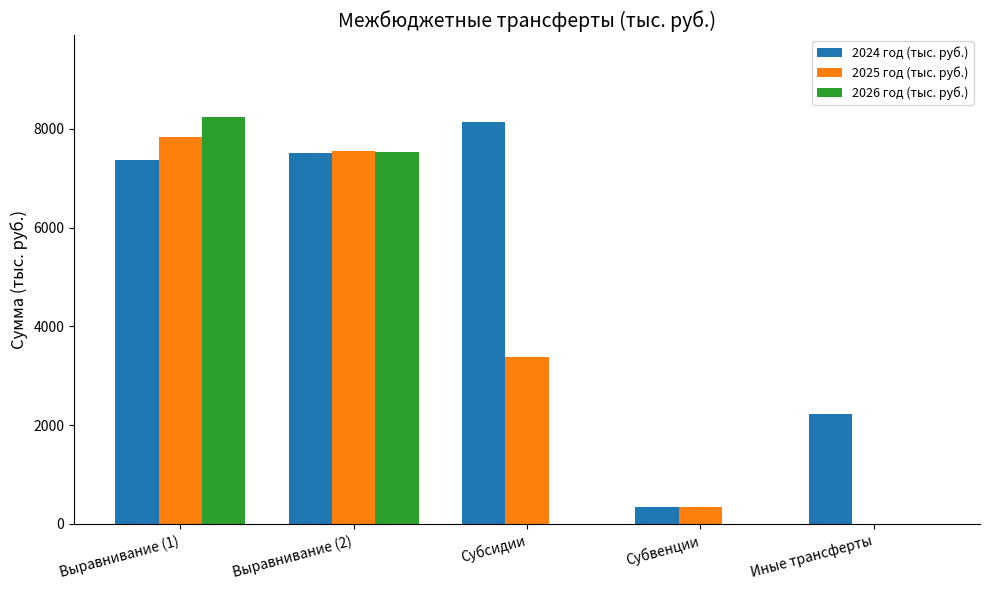

Count the number of data series in this chart.

3